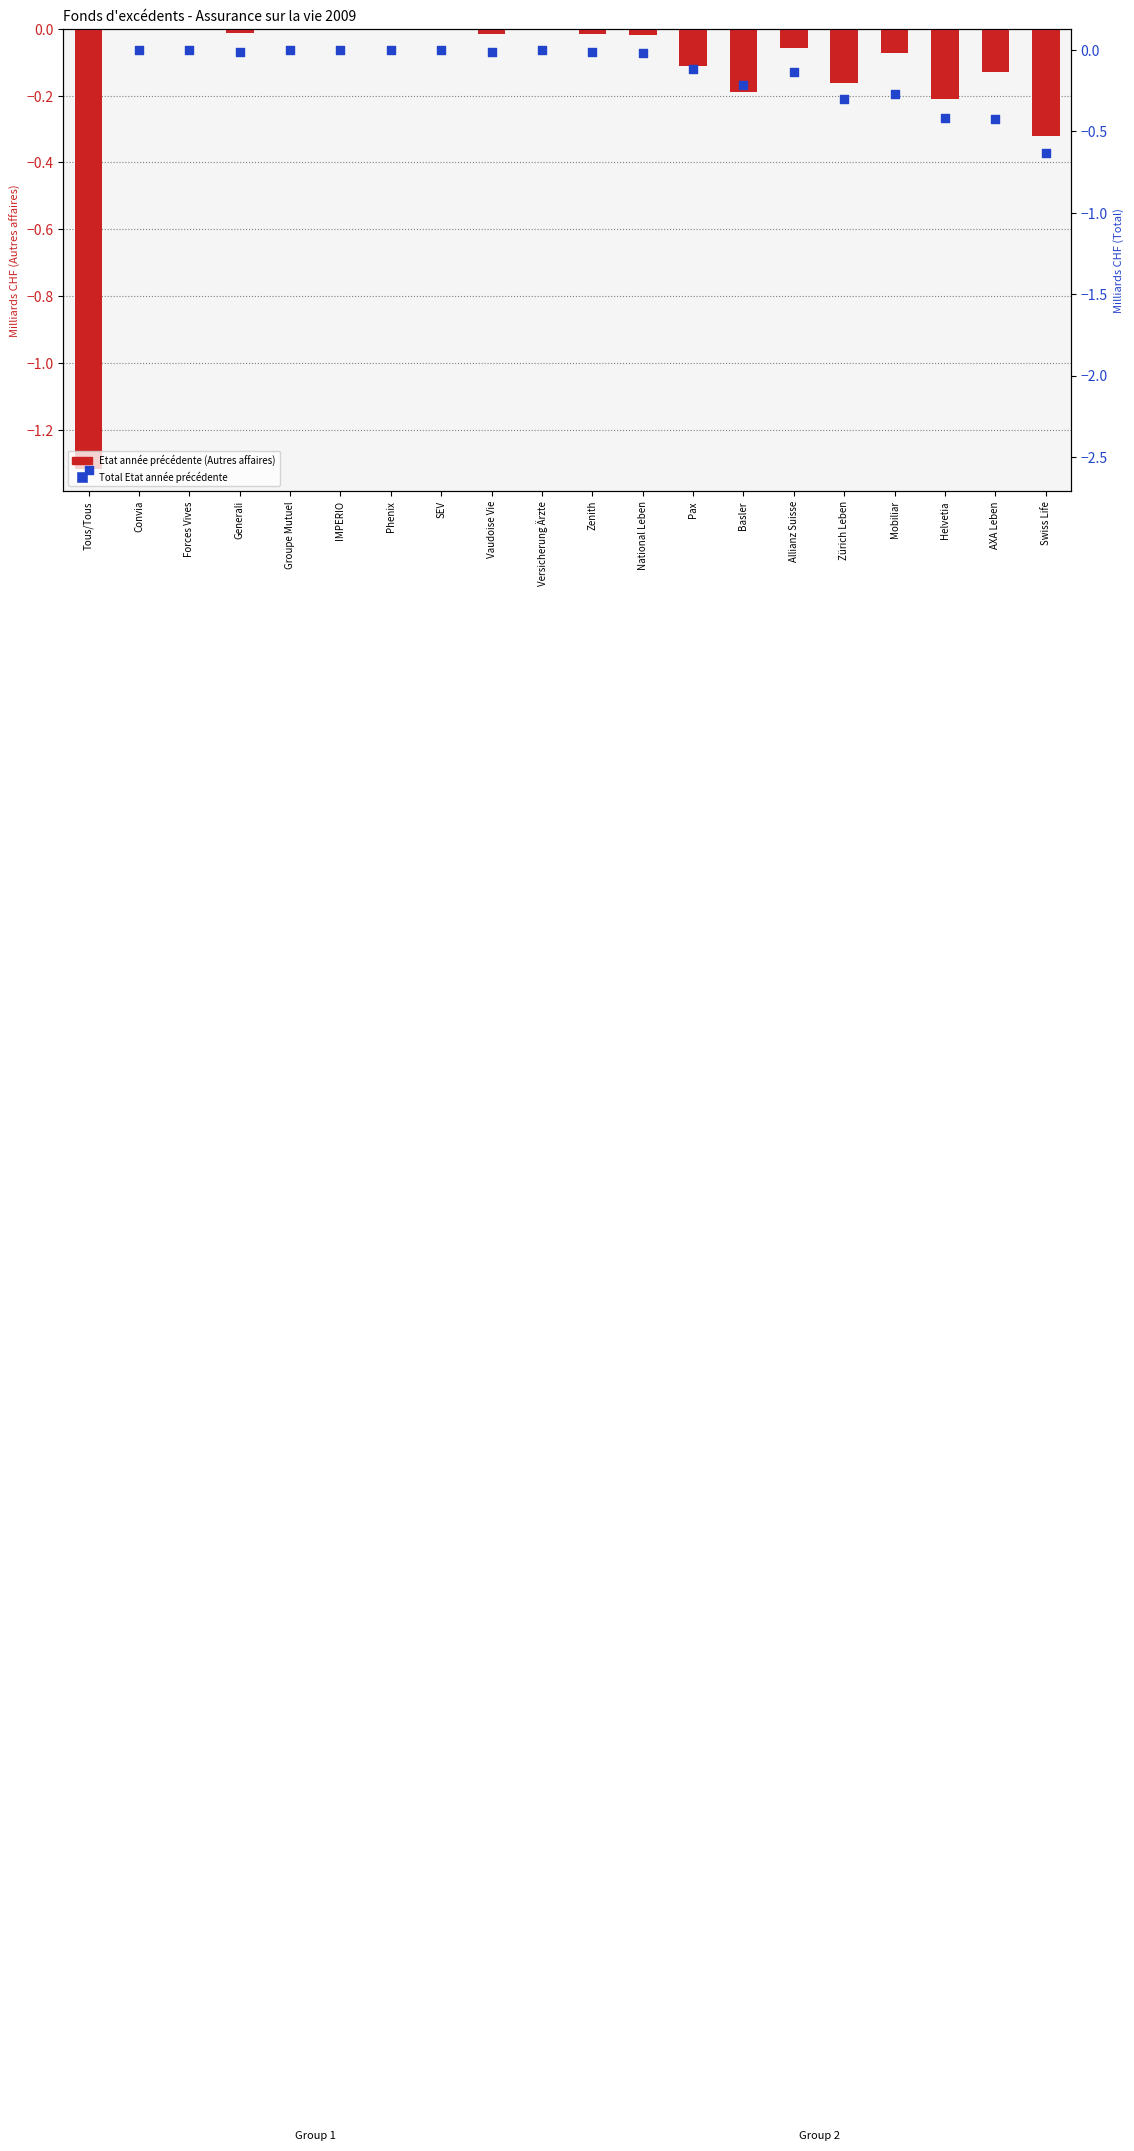

Which series contains the highest Y value?

Etat année précédente (Autres affaires)